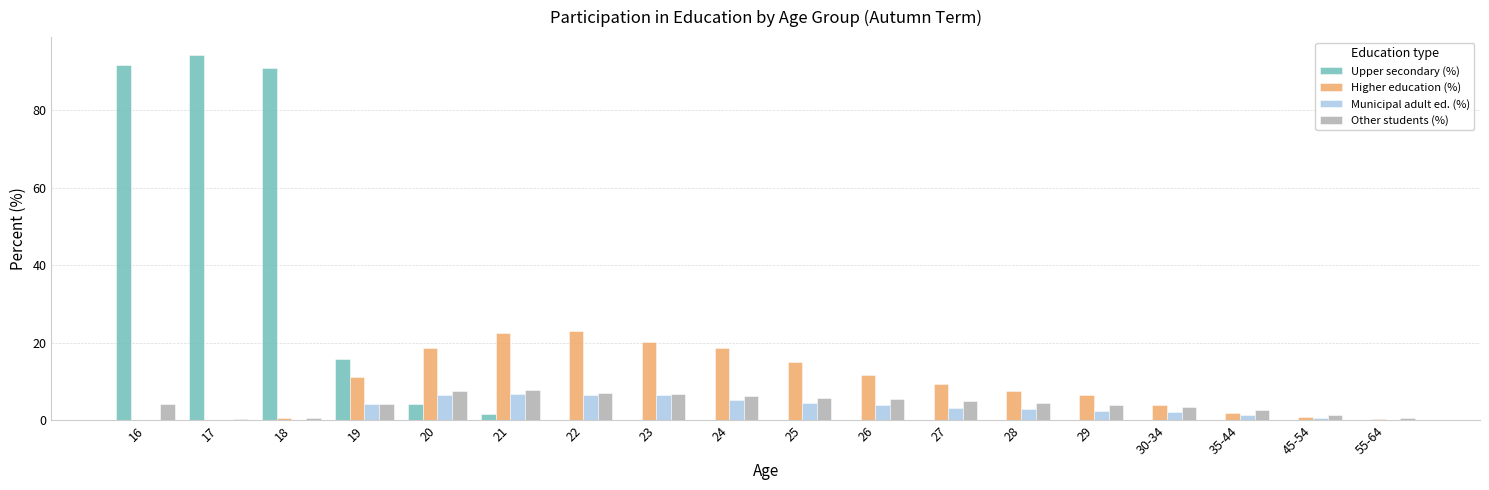

What is the sum of all Higher education (%) values?

172.7